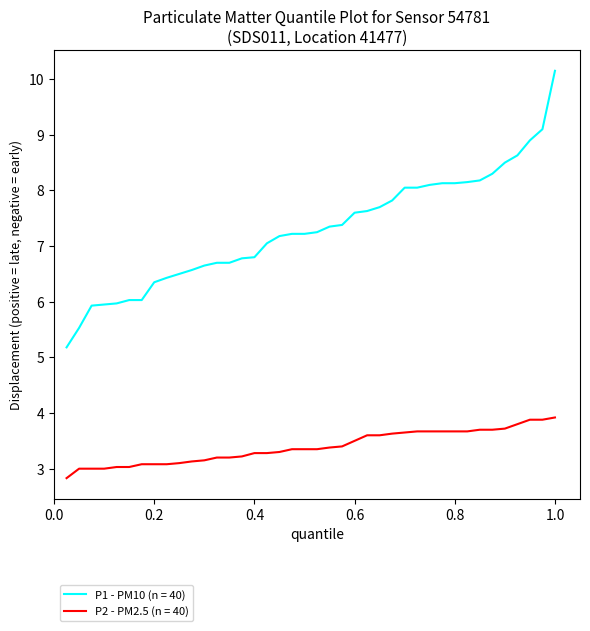

Which series has the largest total across all categories?

P1 - PM10 (n = 40)